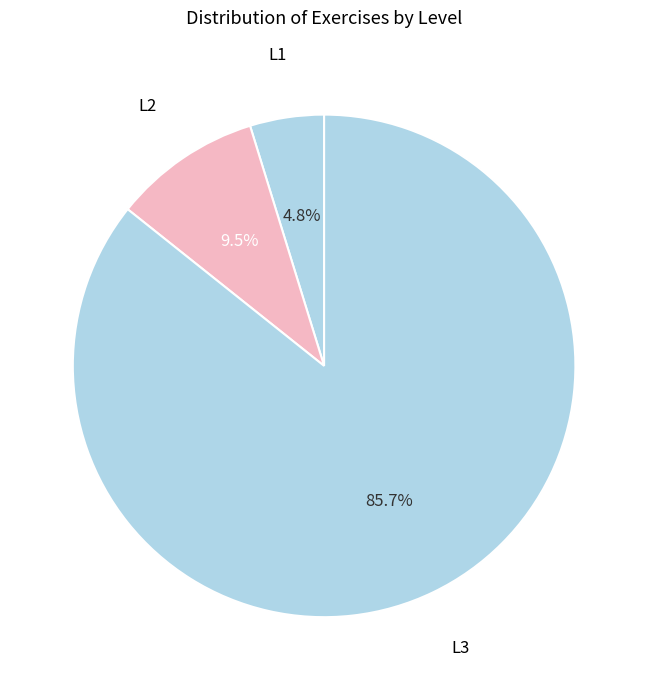

Between L2 and L1, which is larger?

L2